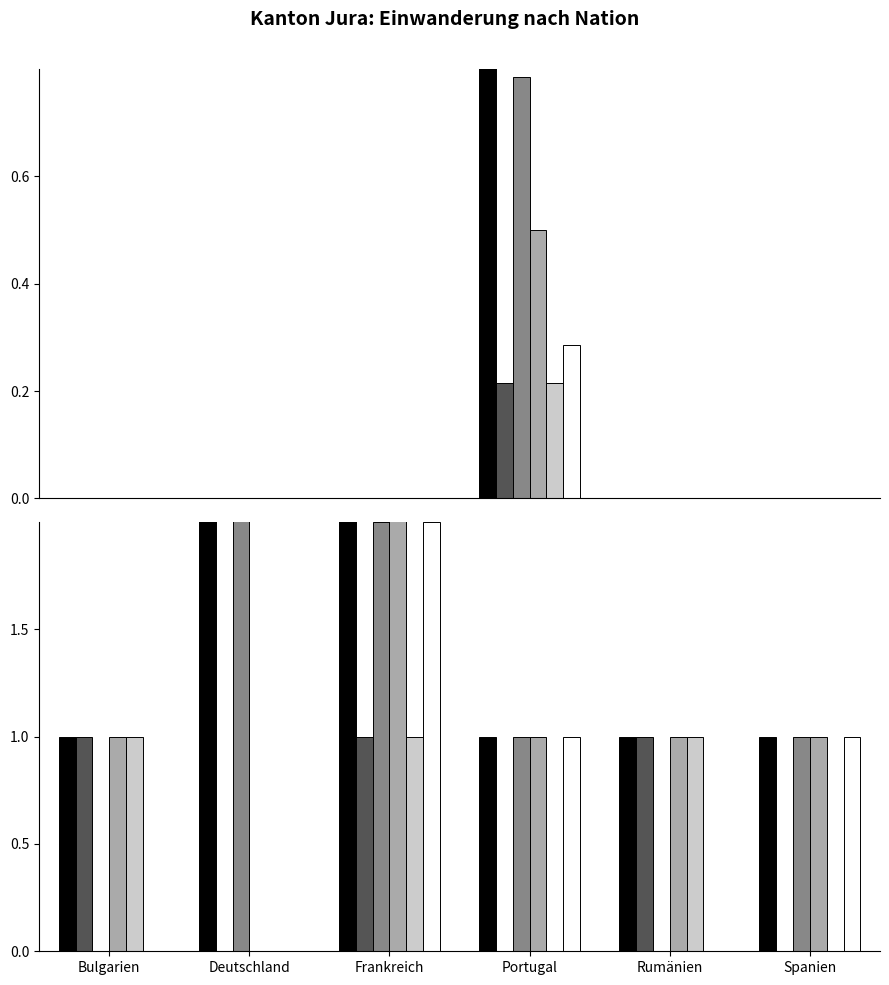

What position from the left is Deutschland?

2